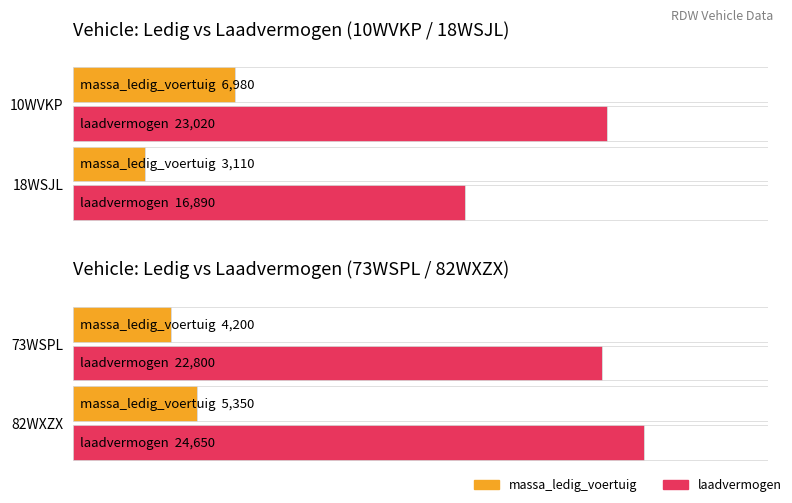

Where does the laadvermogen series first go above 23020?

82WXZX